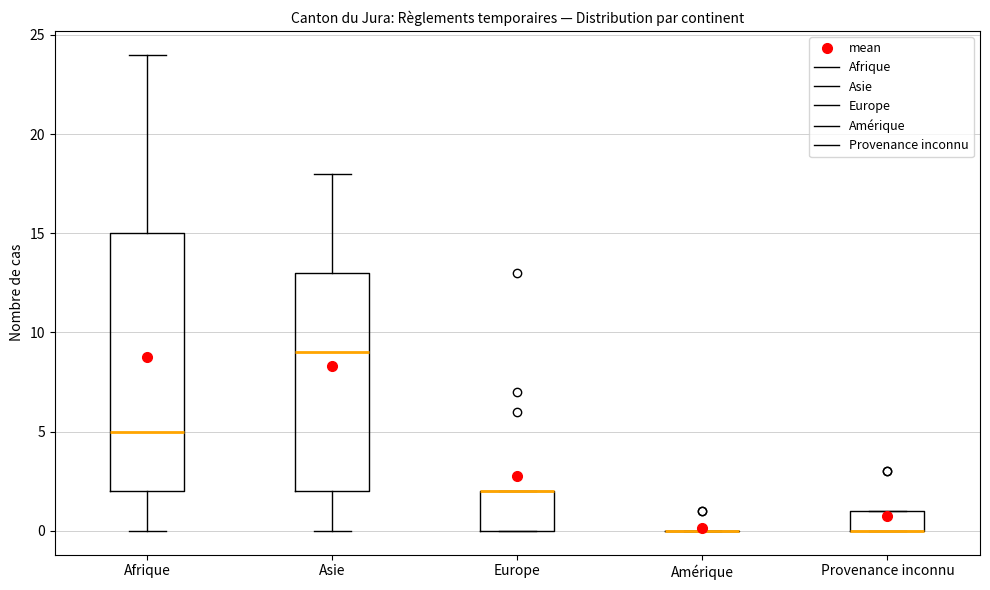

Reading left to right, transcribe this box plot: for each box, give where its median line is, the range the box spans, and where its two whiskers end, as read against the y-axis. The values are not printed on the chart, so give them approximately, as read against the axis.

Afrique: median 5, box 2 to 15, whiskers 0 to 24
Asie: median 9, box 2 to 13, whiskers 0 to 18
Europe: median 2 (drawn on the box's upper edge), box 0 to 2, whiskers 0 to 2
Amérique: box collapsed to a line at 0, whiskers 0 to 0
Provenance inconnu: median 0 (drawn on the box's lower edge), box 0 to 1, whiskers 0 to 1